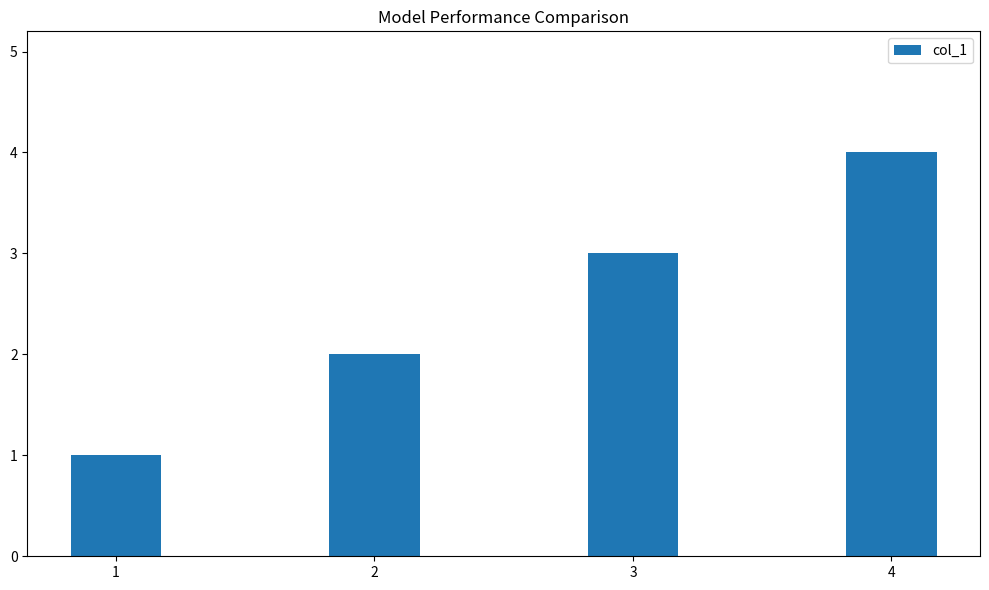

How many bars are there in total?

4